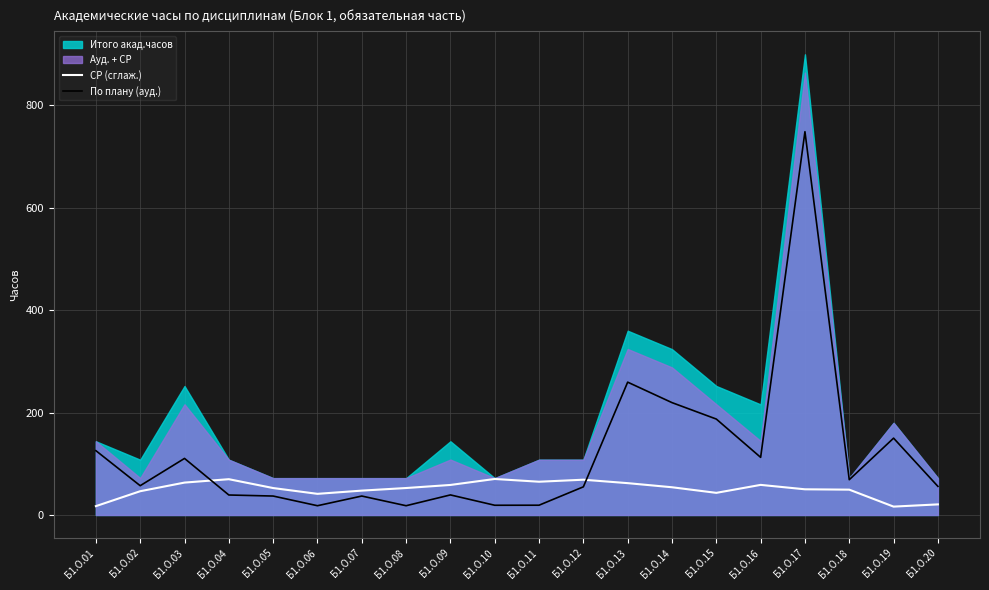

Between which two adjacent categories do По плану (ауд.) and СР (сглаж.) first intersect?

Б1.О.03 and Б1.О.04